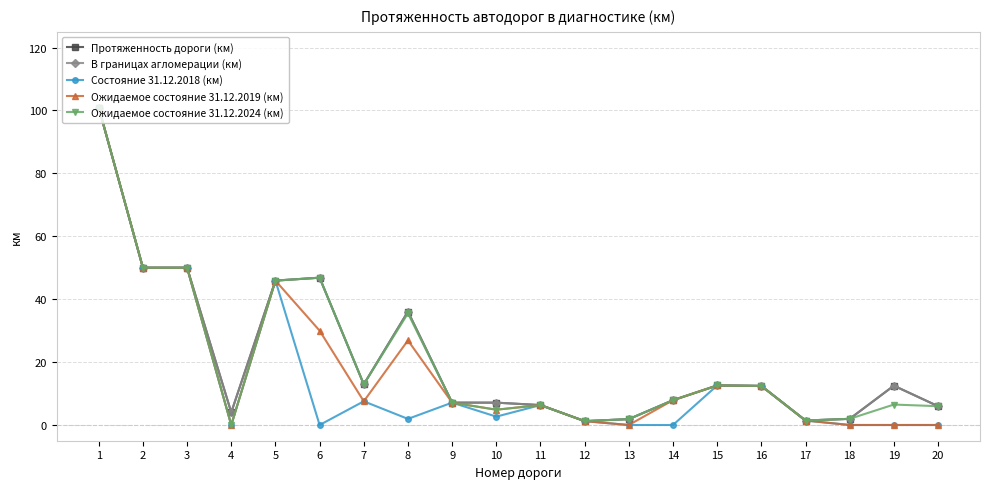

Which category has the lowest value in the Ожидаемое состояние 31.12.2024 (км) series?

4